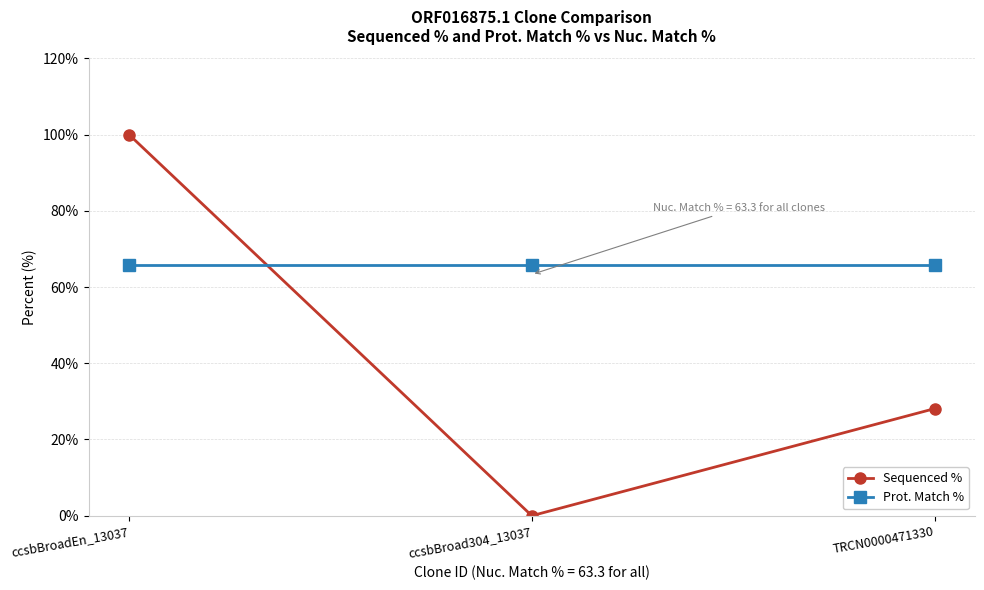

Is it true that Sequenced % equals 0.0 at ccsbBroad304_13037?

True